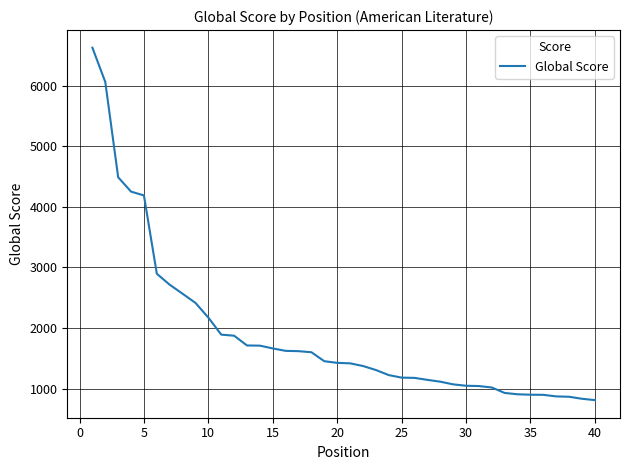

What is the minimum value shown in the chart?

810